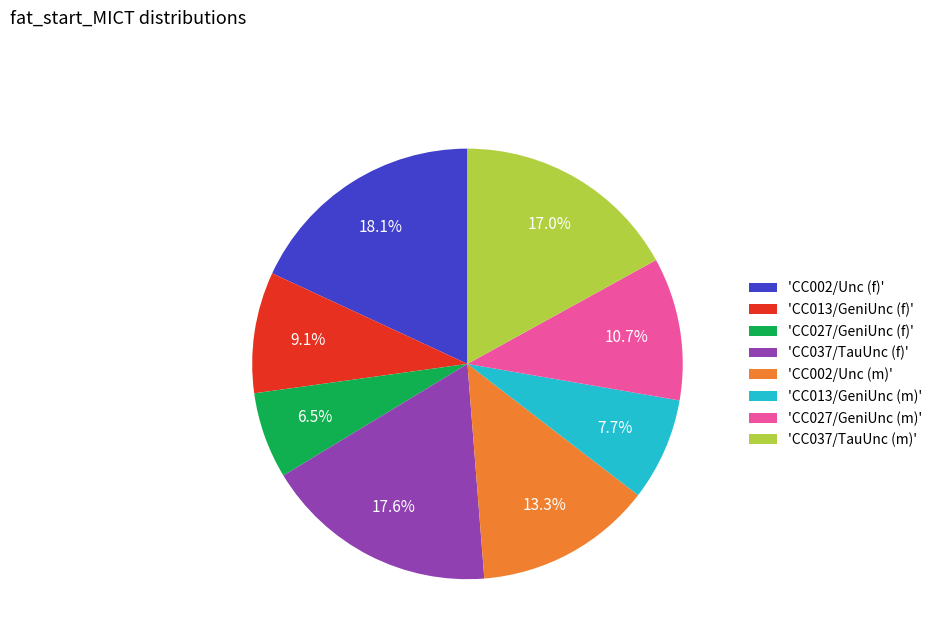

Rank the categories by value from highest to lowest.

'CC002/Unc (f)', 'CC037/TauUnc (f)', 'CC037/TauUnc (m)', 'CC002/Unc (m)', 'CC027/GeniUnc (m)', 'CC013/GeniUnc (f)', 'CC013/GeniUnc (m)', 'CC027/GeniUnc (f)'